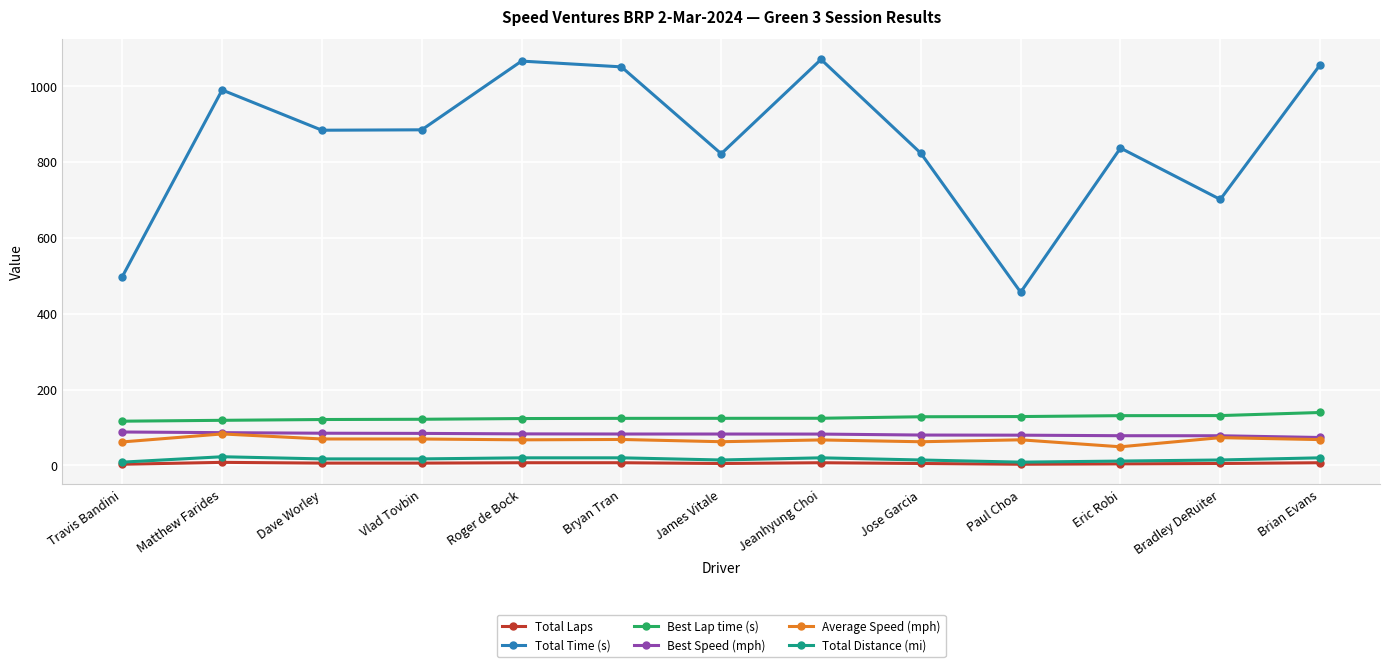

True or false: Total Time (s) and Best Lap time (s) cross at least once.

False